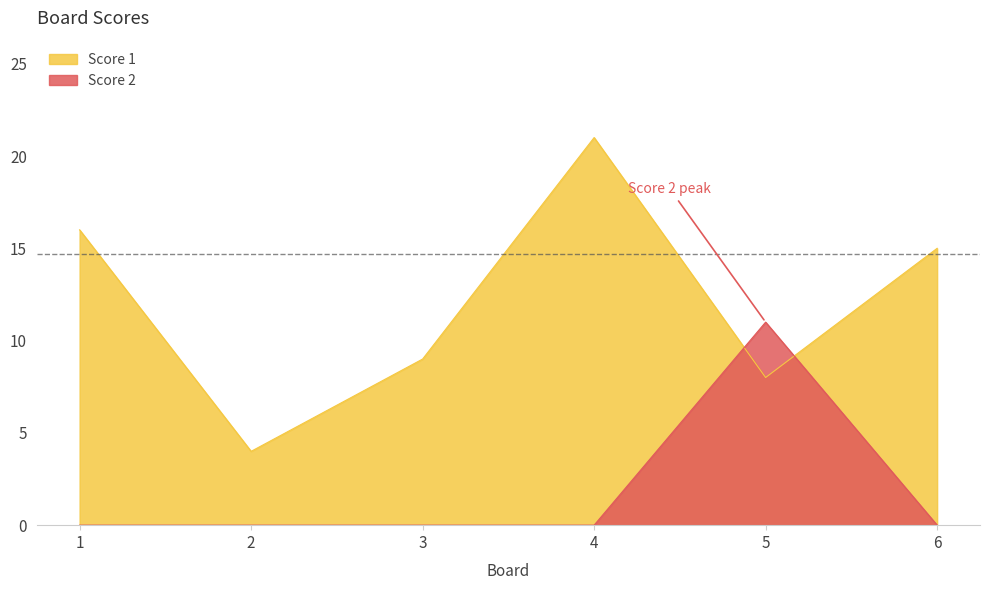

List the labels in order of Score 2 value, smallest first.

1, 2, 3, 4, 6, 5